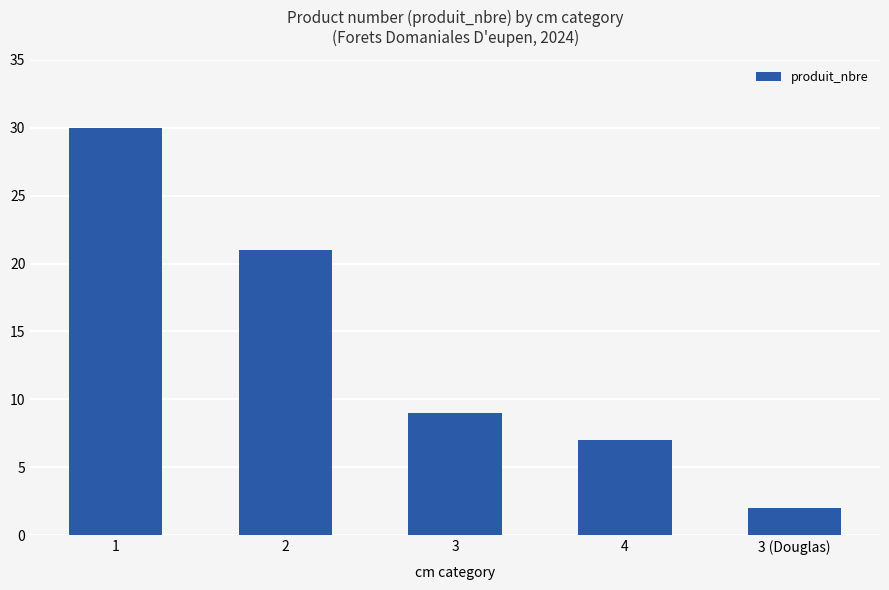

What is the change in value from 1 to 3 (Douglas)?

-28